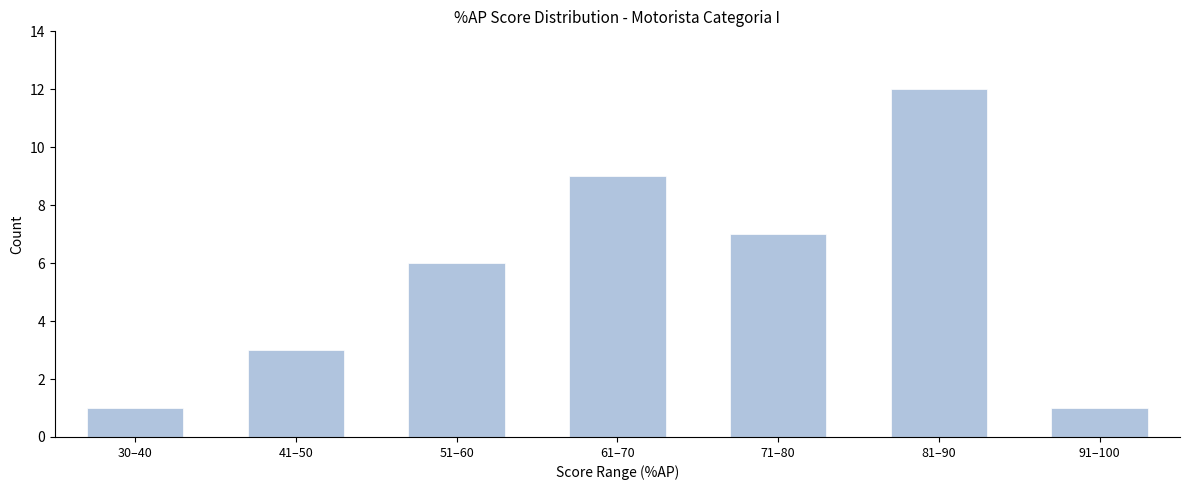

Reading left to right, what are all the values shown in this chart?

1	3	6	9	7	12	1